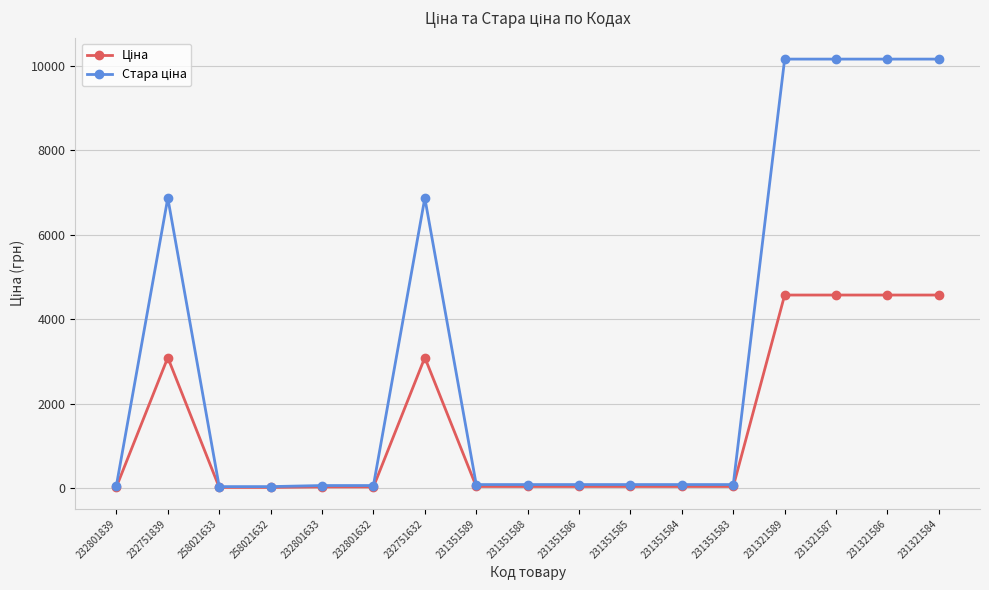

What is the difference between the highest and lowest values at 231321584?

5587.2